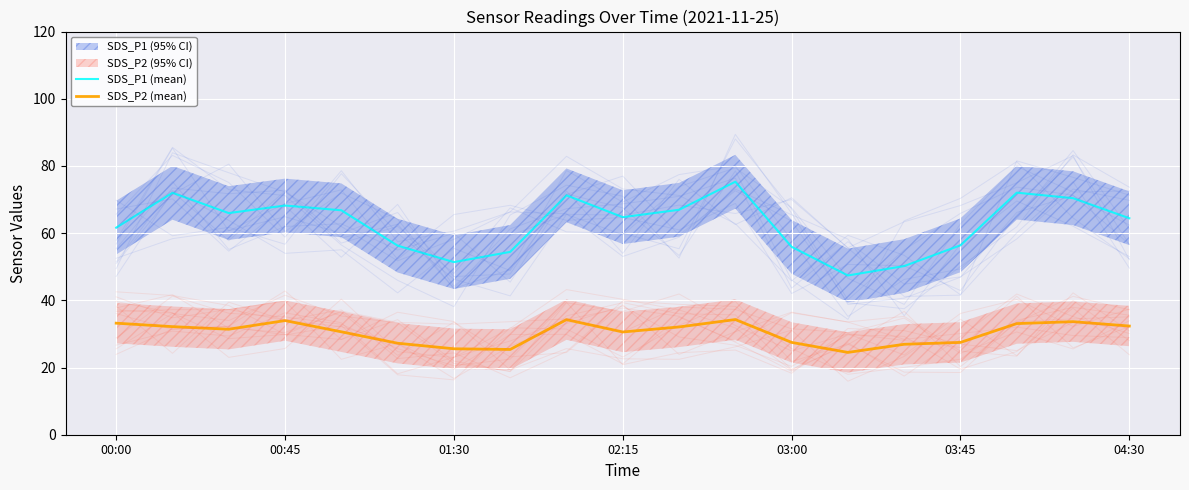

Is it true that SDS_P2 (mean) equals 34.0 at 00:45?

True